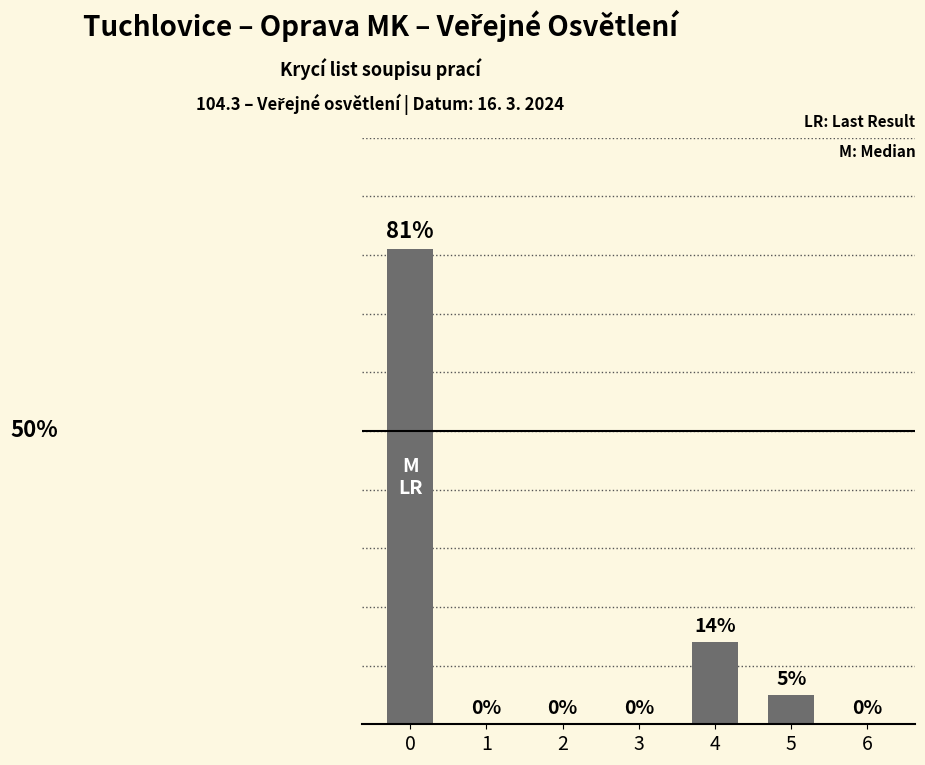

Are the bars horizontal?

No